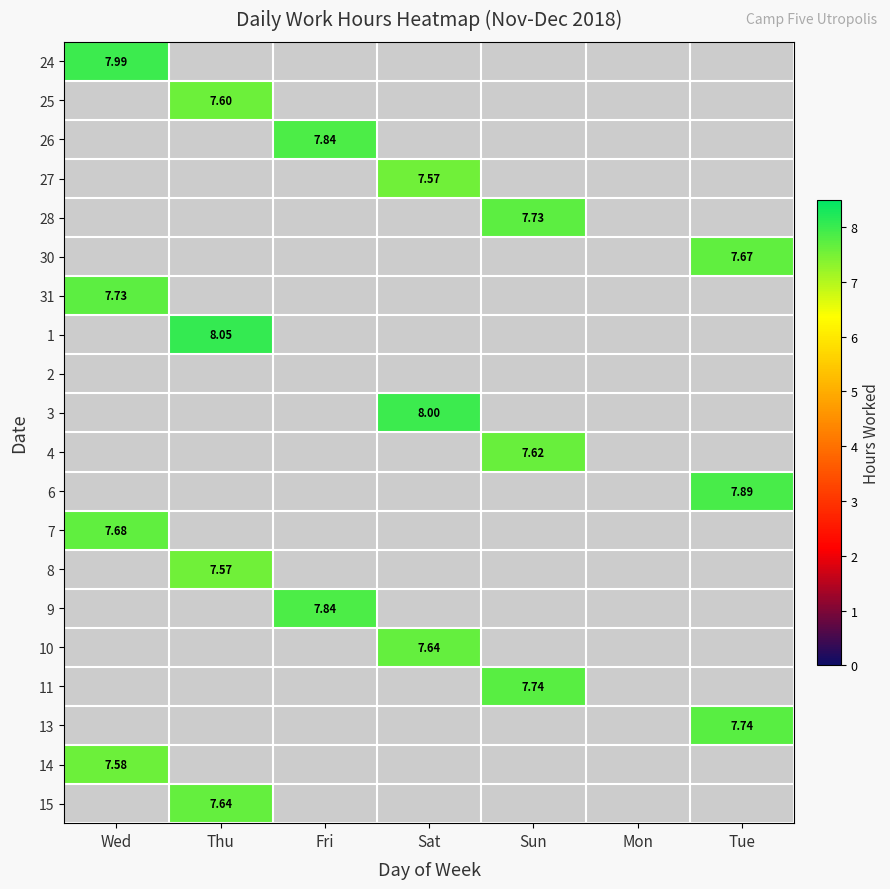

How many distinct data groups are displayed?

20